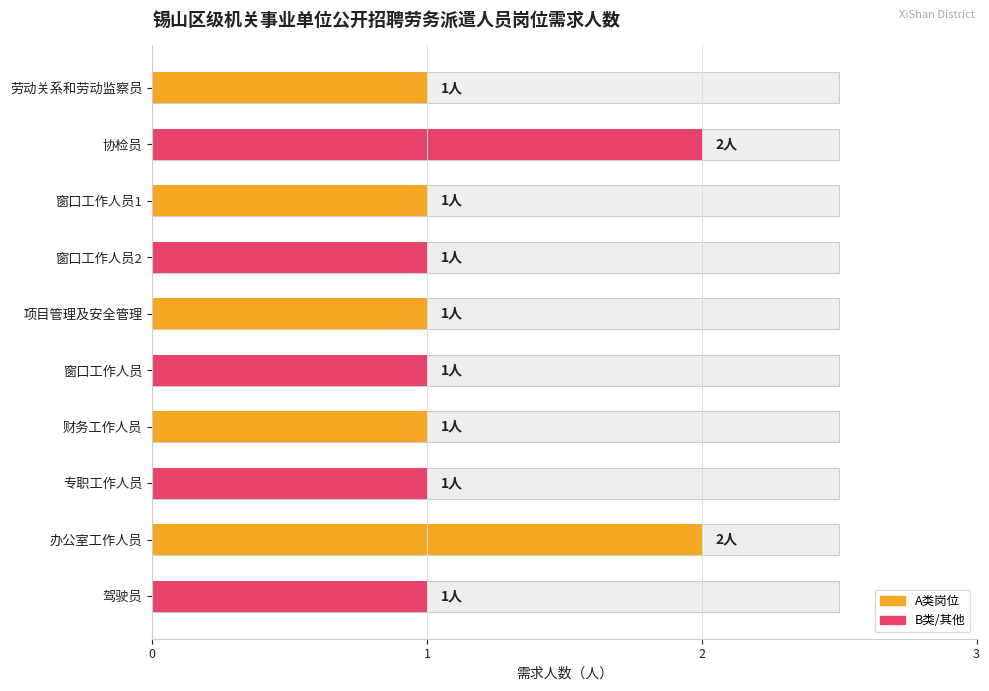

What is the approximate value at 驾驶员?

1